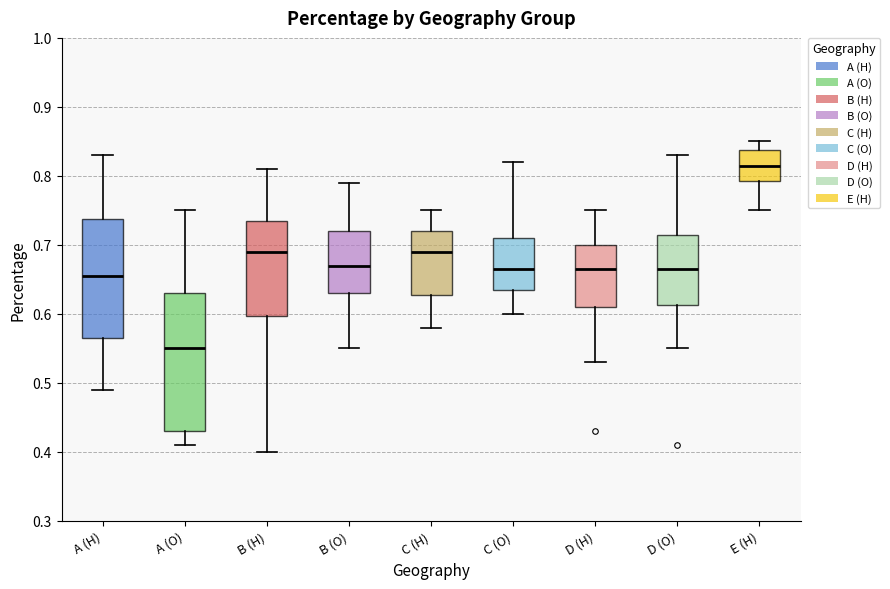

Where does the median line of the box for E (H) sit on the y-axis? The values are not printed on the chart, so give them approximately, as read against the axis.

0.82